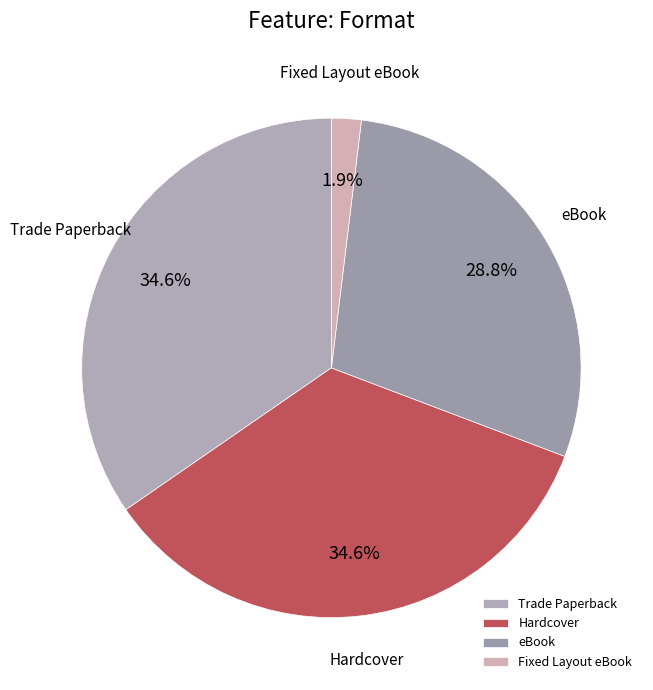

To the nearest percent, what is the combined percentage of eBook and Hardcover?

63%